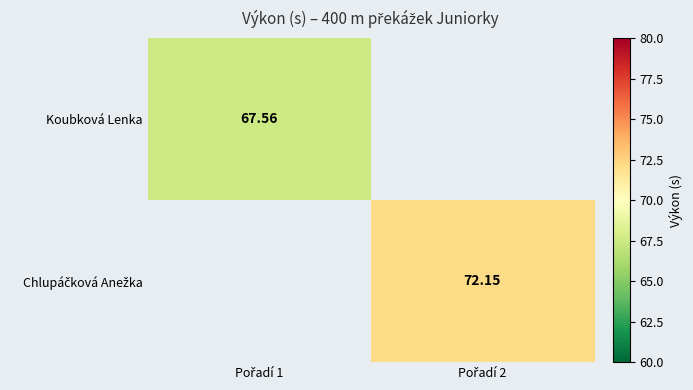

Which has a higher value, Pořadí 1 or Pořadí 2?

Pořadí 2